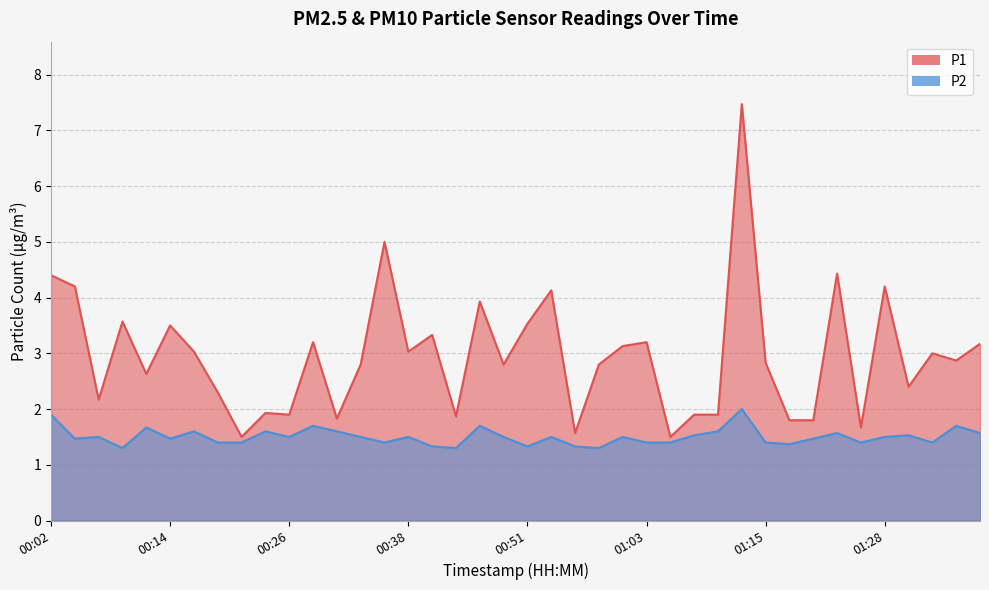

Rank the series at 01:15 from highest to lowest value.

P1, P2